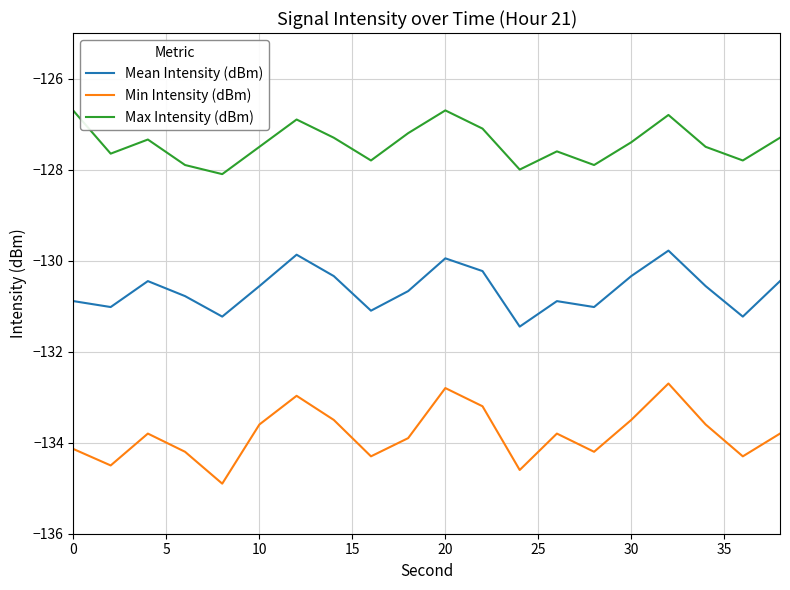

What is the minimum value for Mean Intensity (dBm)?

-131.4